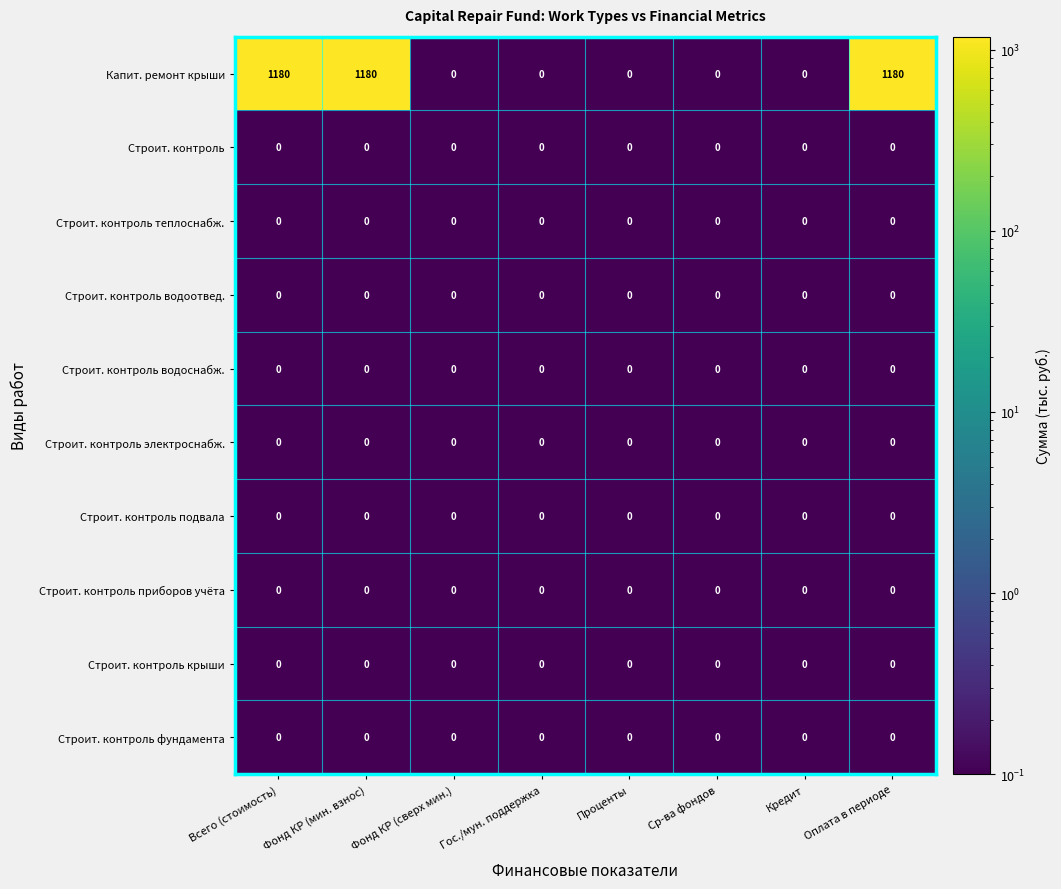

True or false: Капит. ремонт крыши has a value of -637 at Гос./мун. поддержка.

False